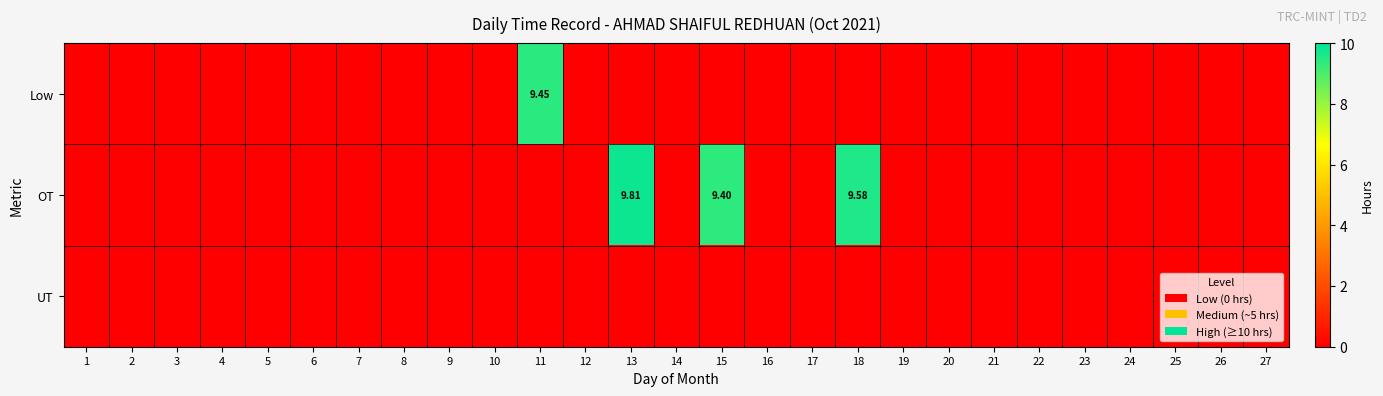

Count the OT values in the range 0 to 1.

24